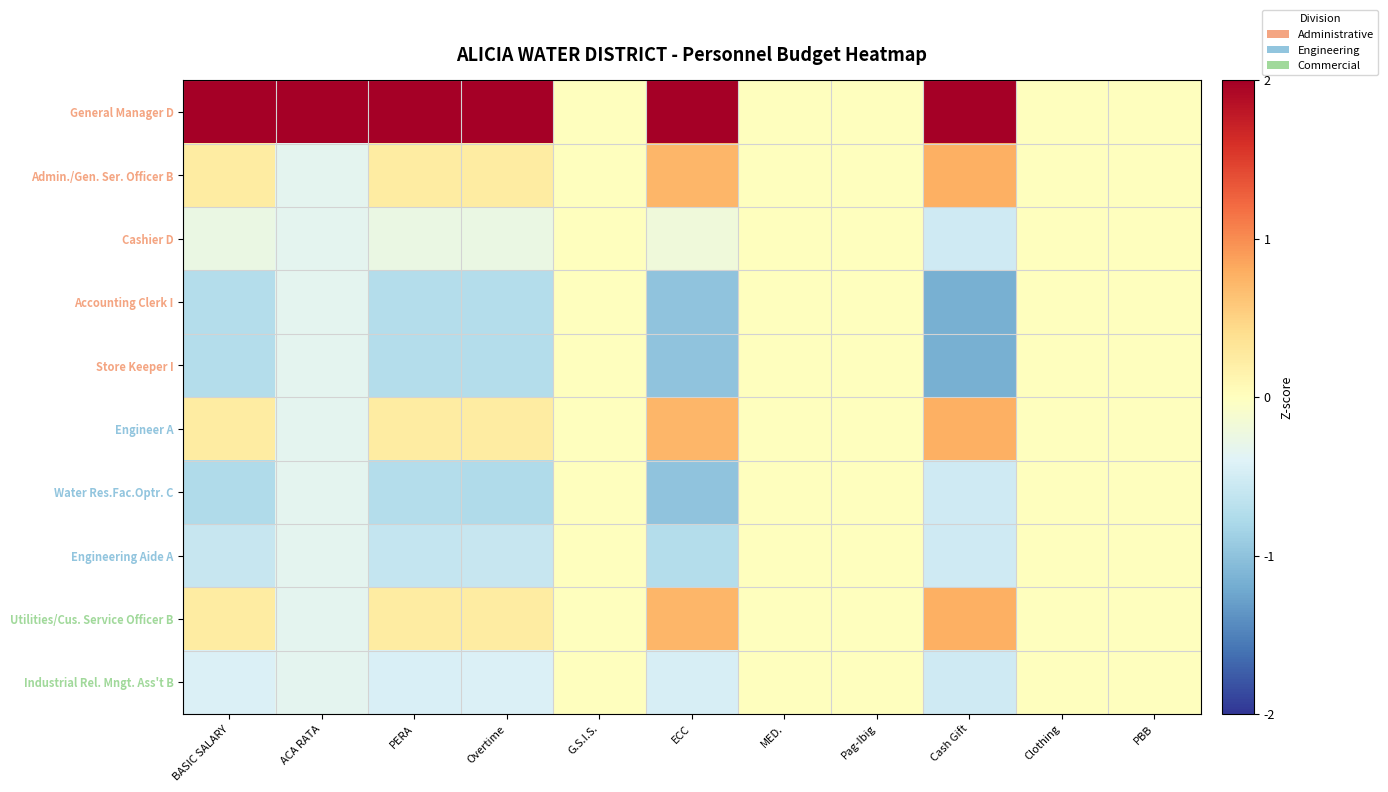

Which label corresponds to the largest value in the chart?

ACA RATA